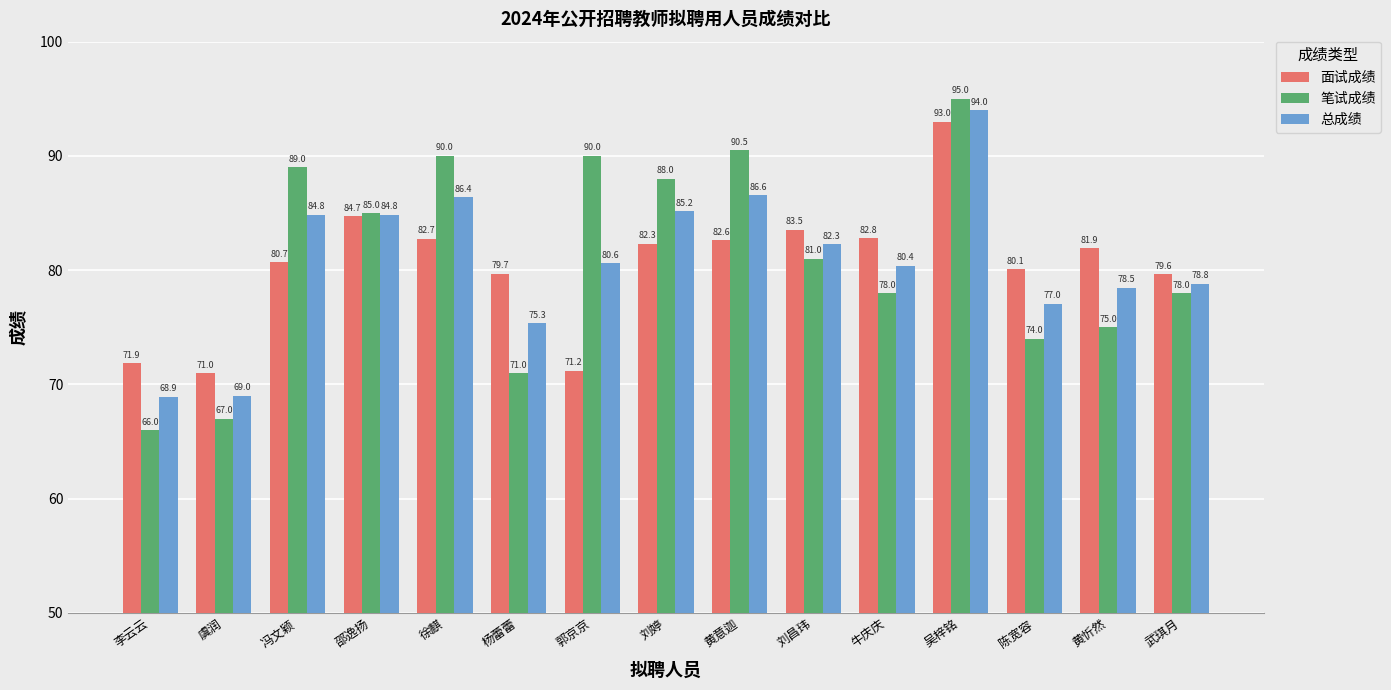

What is the difference between the highest and lowest values at 黄忻然?

6.9